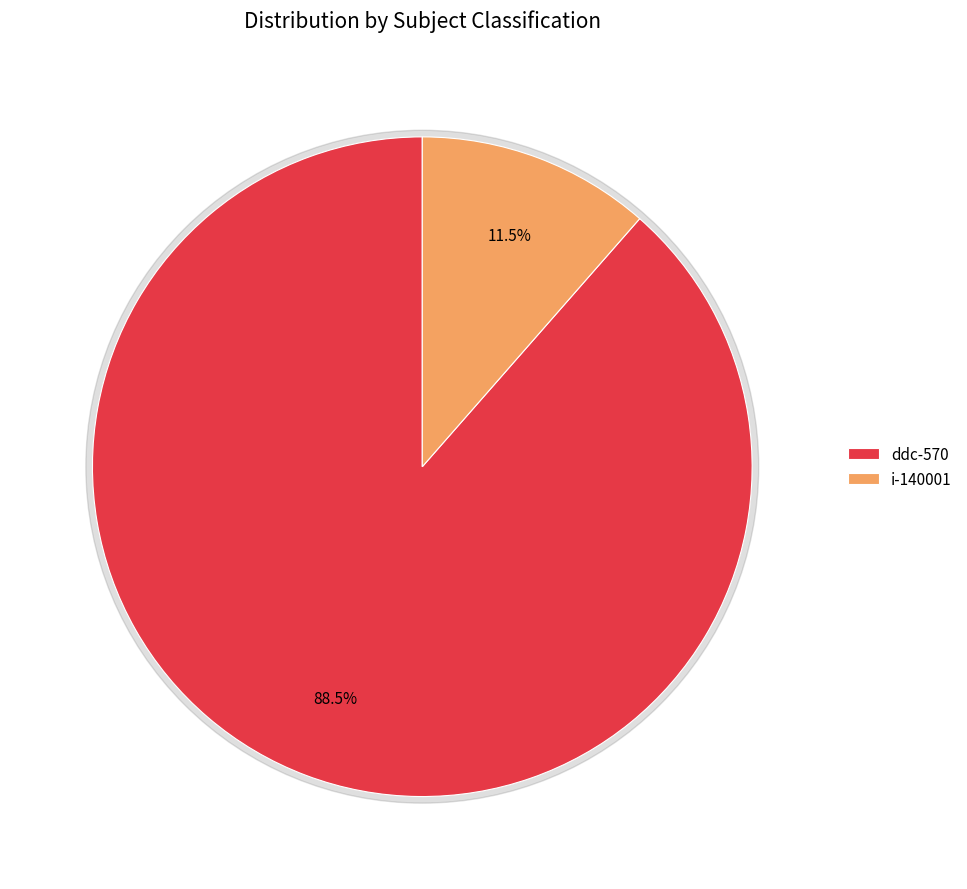

What is the ratio of the value at ddc-570 to the value at i-140001?

7.7